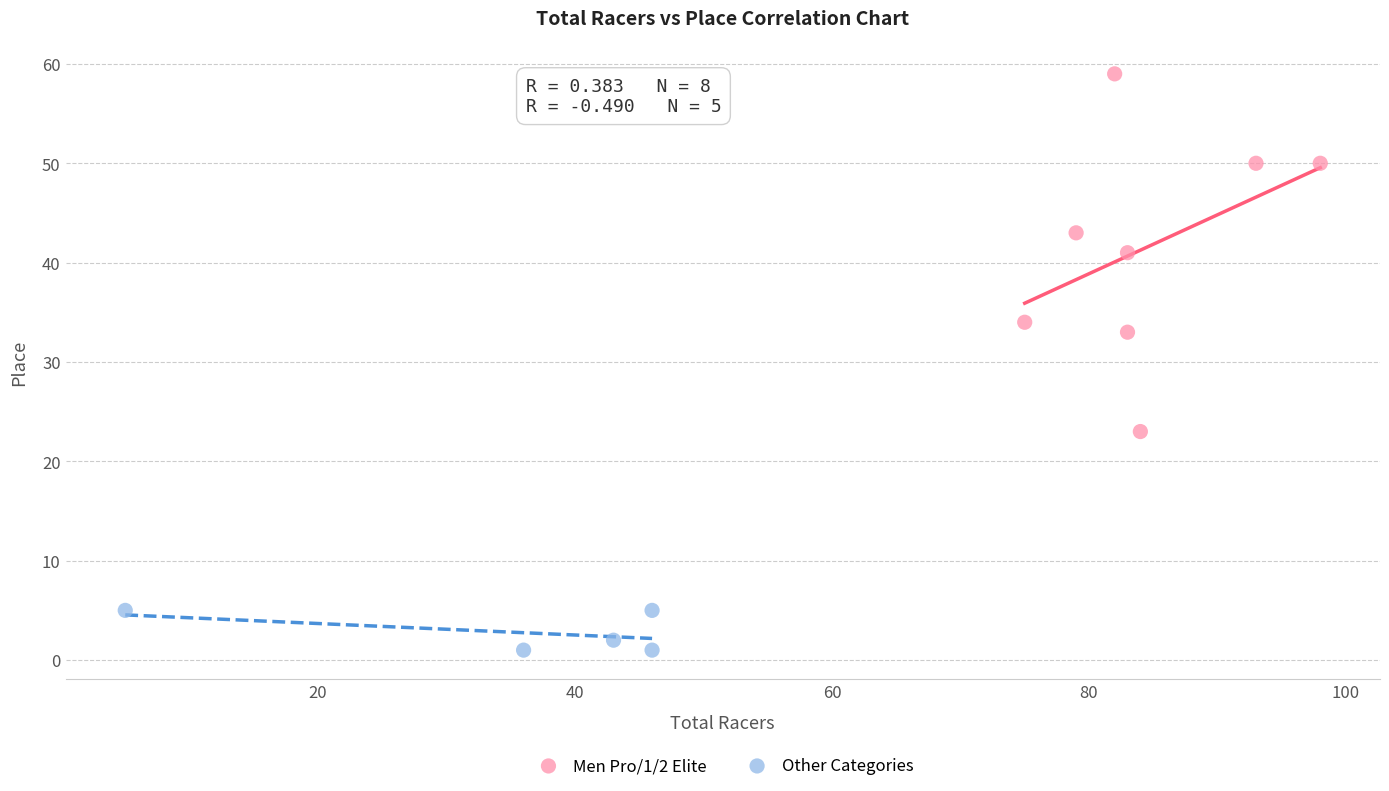

What are all the series names shown in the legend?

Men Pro/1/2 Elite, Other Categories